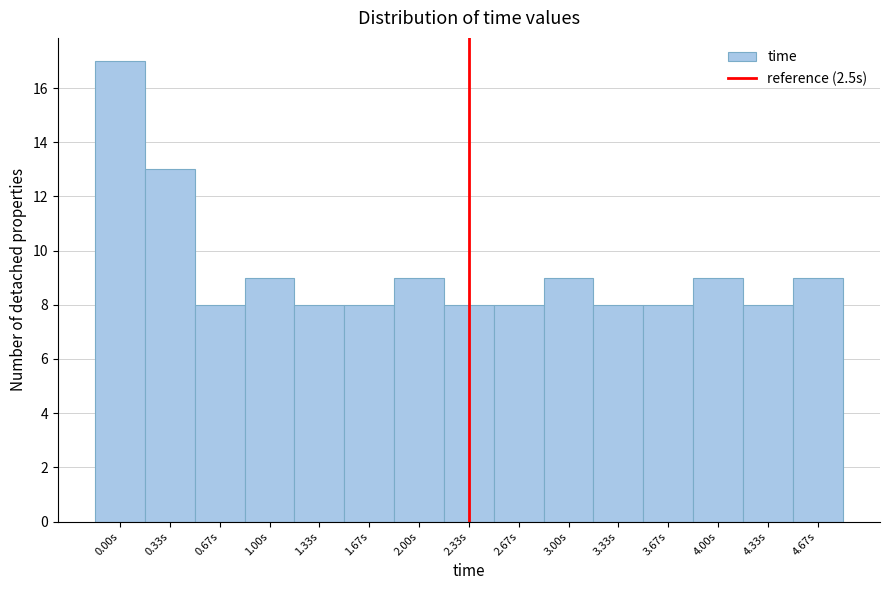

Reading left to right, list all the values displayed in this chart.

0.00s=17	0.33s=13	0.67s=8	1.00s=9	1.33s=8	1.67s=8	2.00s=9	2.33s=8	2.67s=8	3.00s=9	3.33s=8	3.67s=8	4.00s=9	4.33s=8	4.67s=9